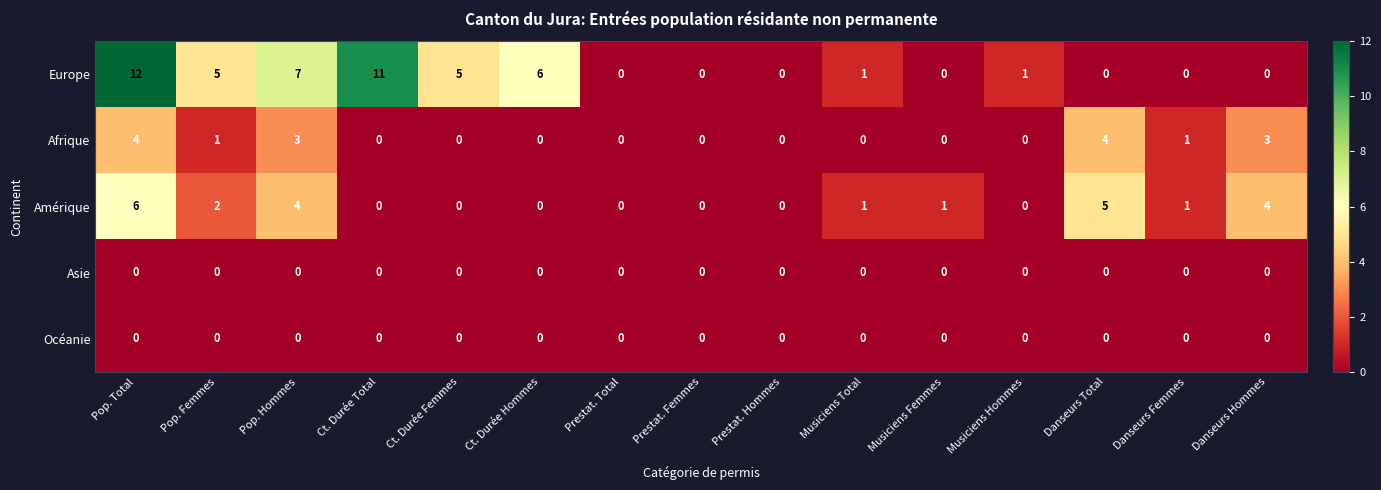

At how many categories does at least one series exceed 10?

2